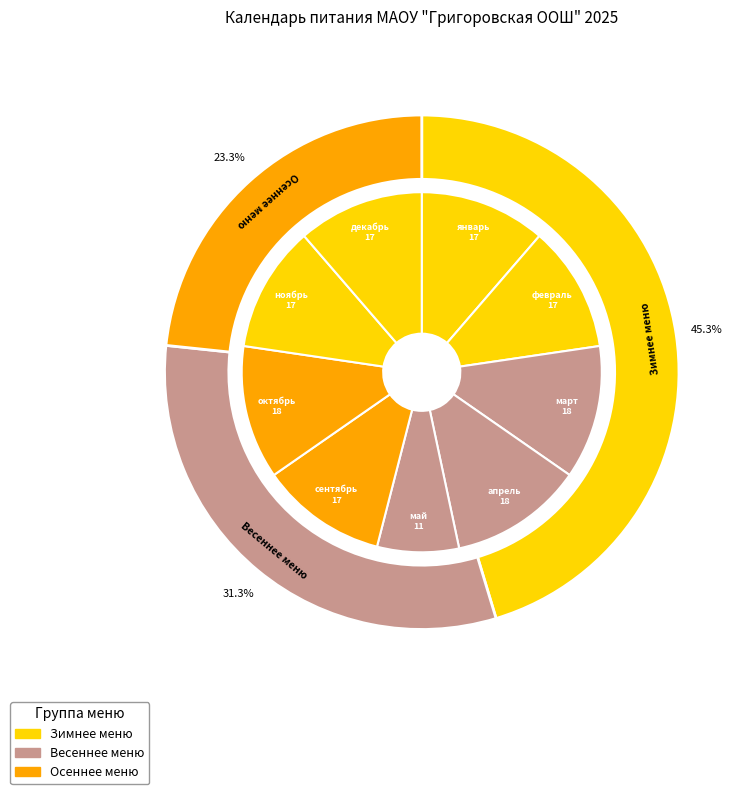

Is it true that февраль is 11% of the pie?

True